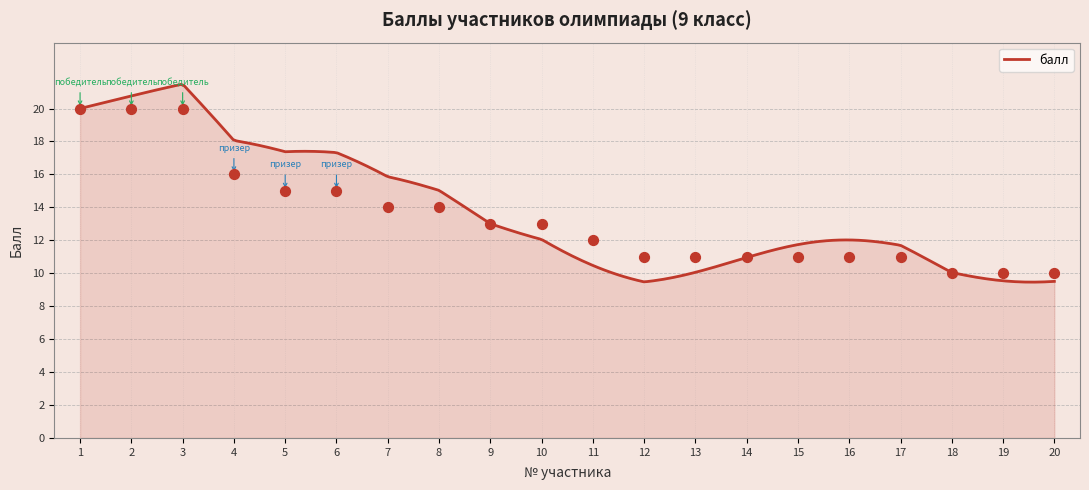

What is the ratio of the value at 9 to the value at 2?

0.7